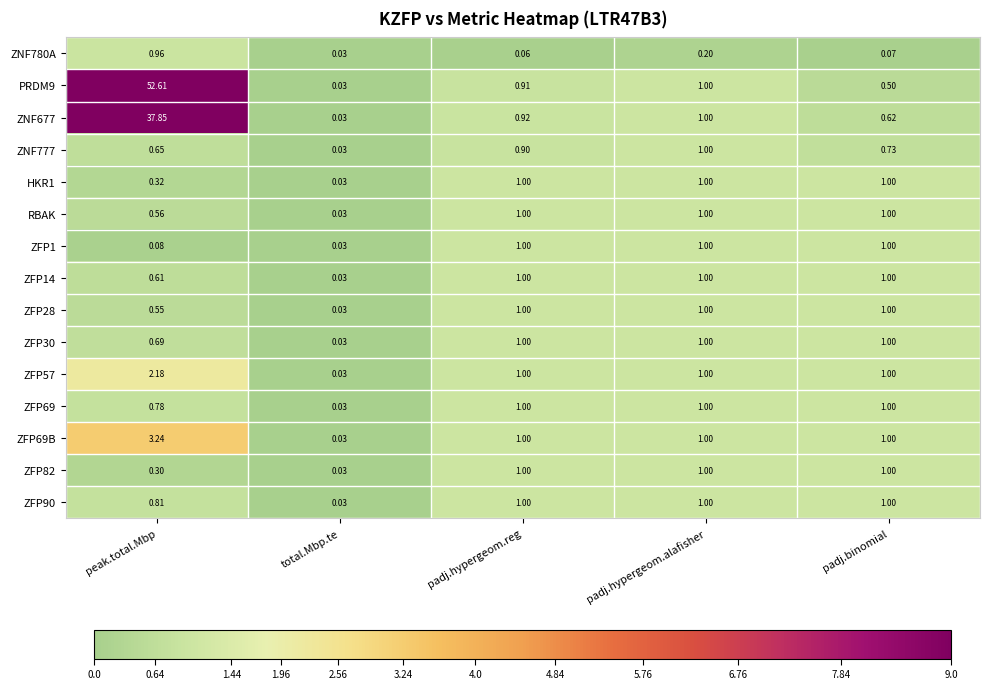

At which category is the sum across all series the highest?

peak.total.Mbp